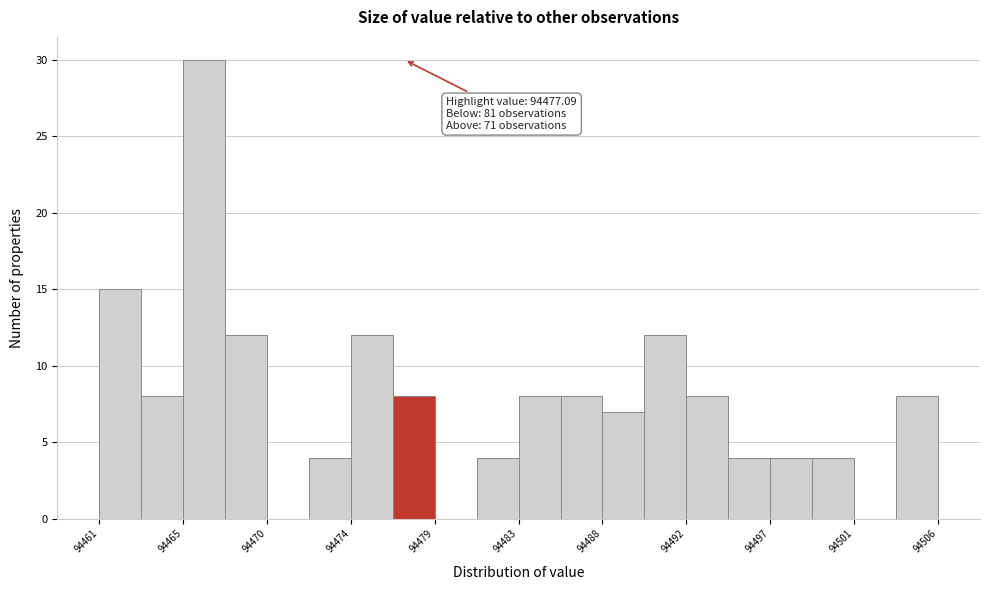

Which range on the x-axis has the tallest bar?

94465.0 to 94467.5